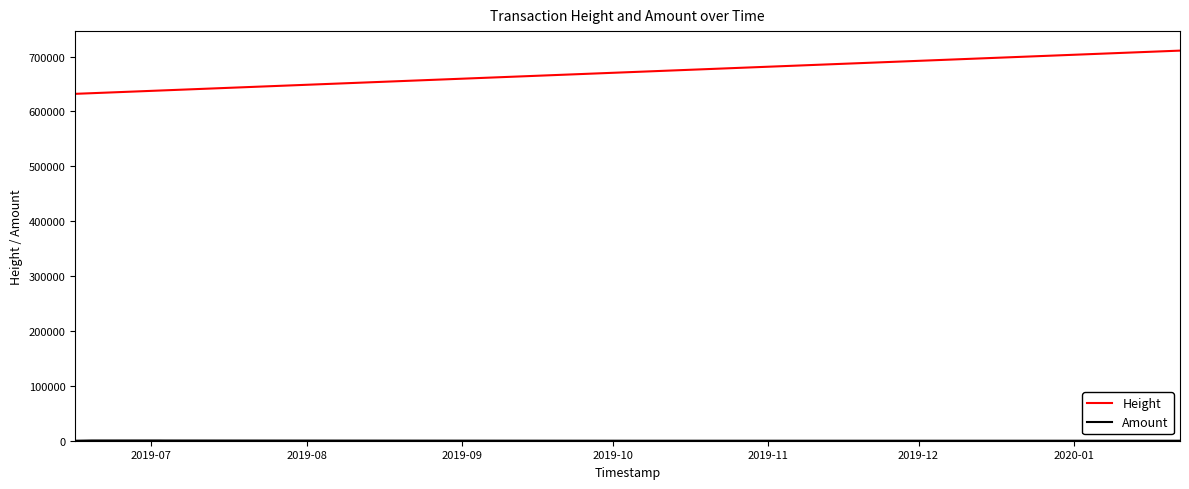

What value does the Amount series have at 2019-11?

420.9